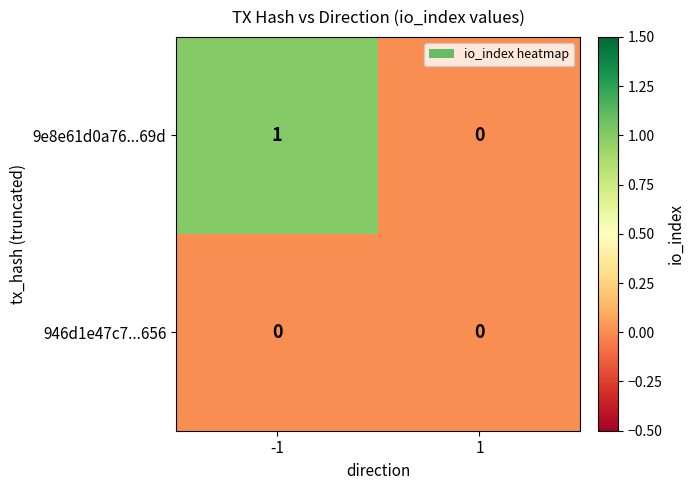

Between -1 and 1, which series saw the biggest shift?

9e8e61d0a76...69d